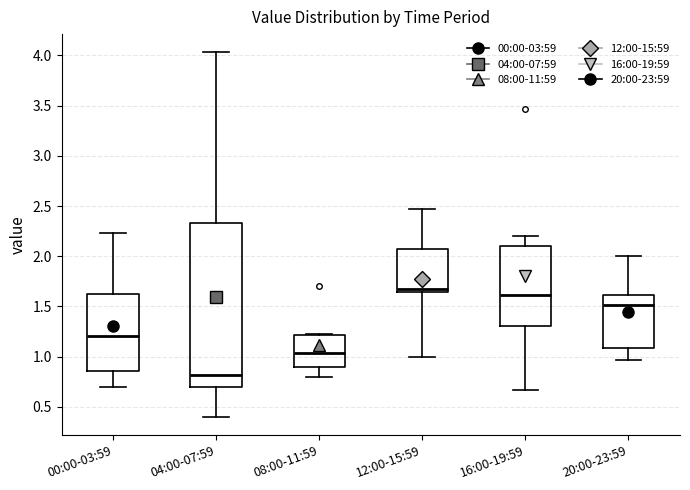

Which box is the tallest, from its lower edge to its upper edge?

04:00-07:59